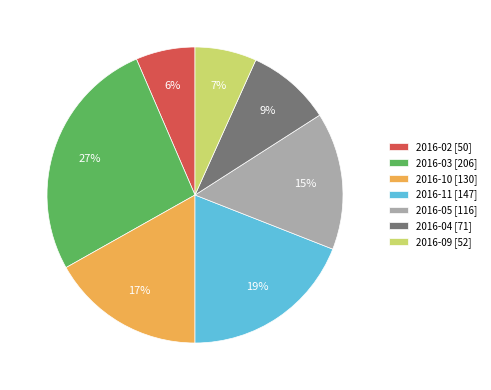

True or false: 2016-05 [116] accounts for 26% of the total.

False